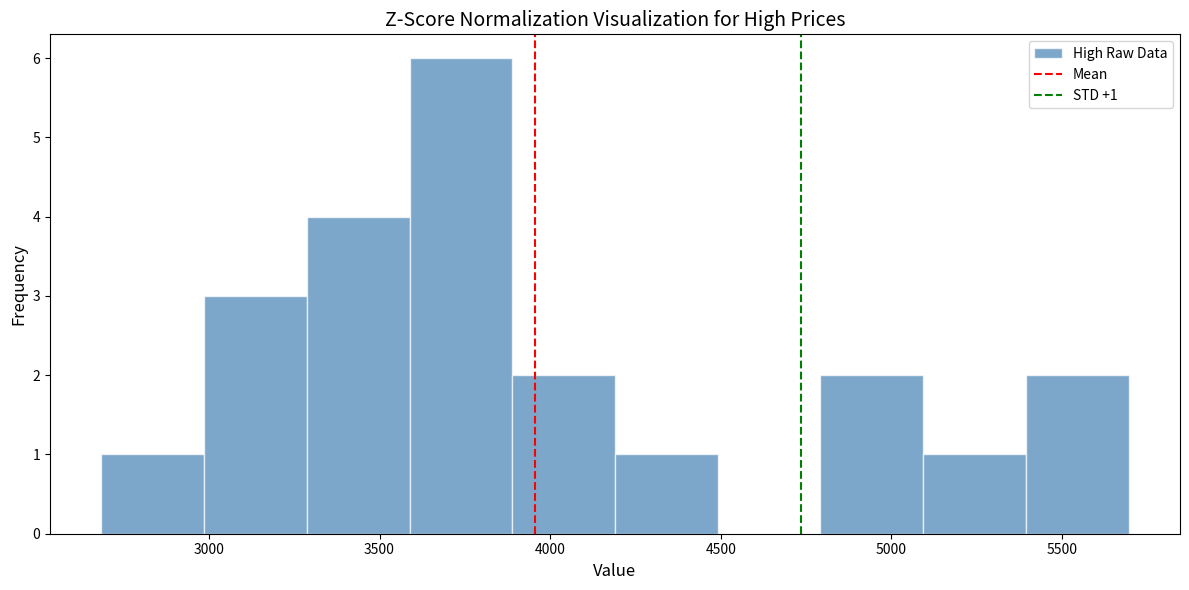

Over which range of the x-axis is the bar tallest?

3600 to 3900